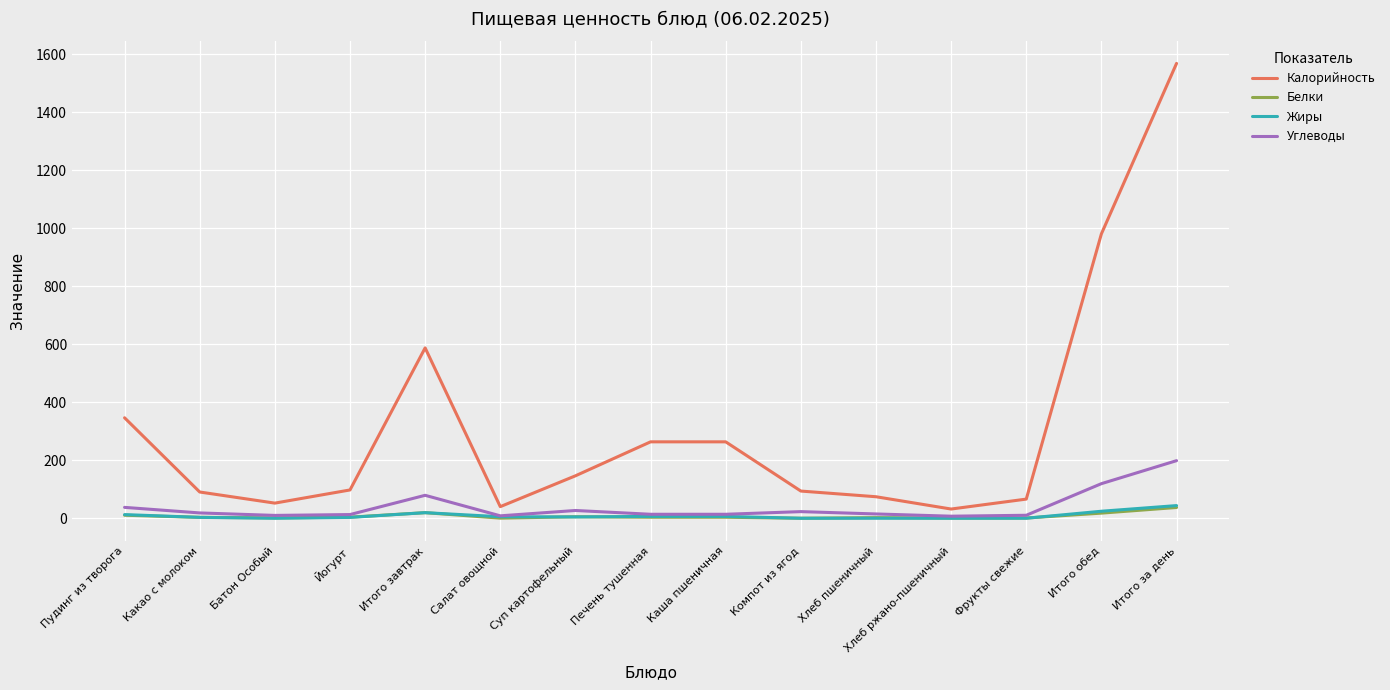

The value of Калорийность at Итого завтрак is 846.4. True or false?

False